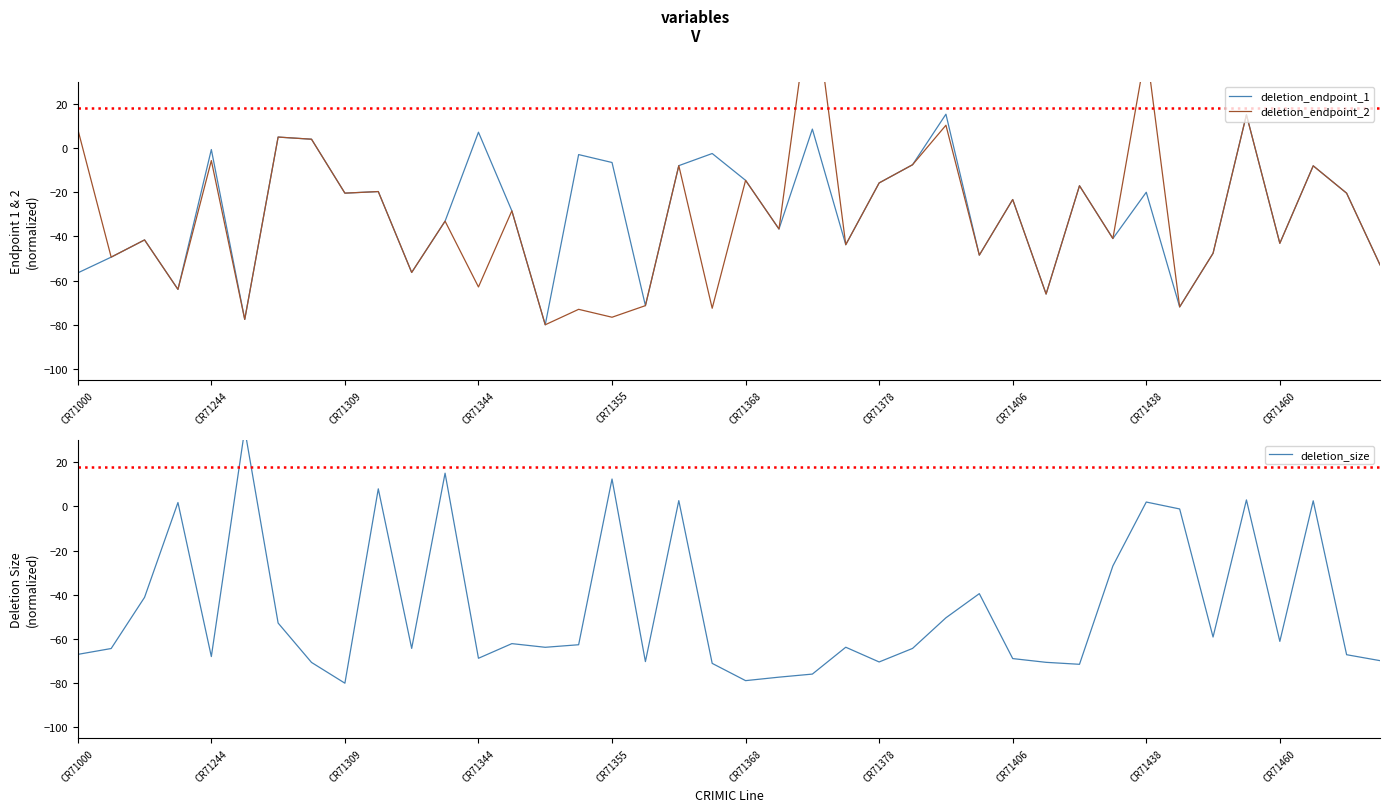

The value of deletion_endpoint_1 at 11 is -33.1. True or false?

True